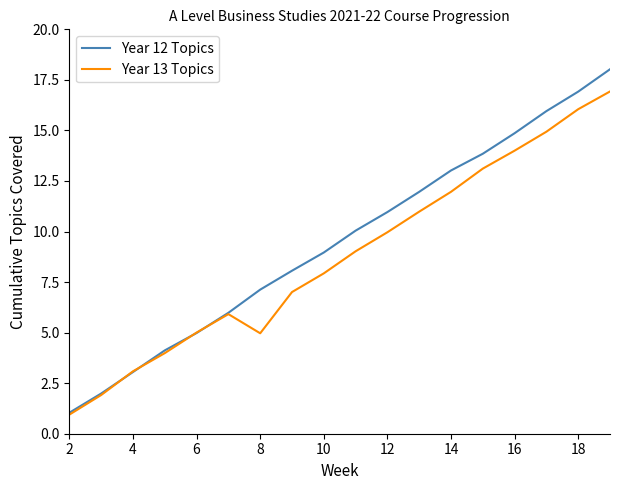

Which series has the widest spread of values?

Year 12 Topics